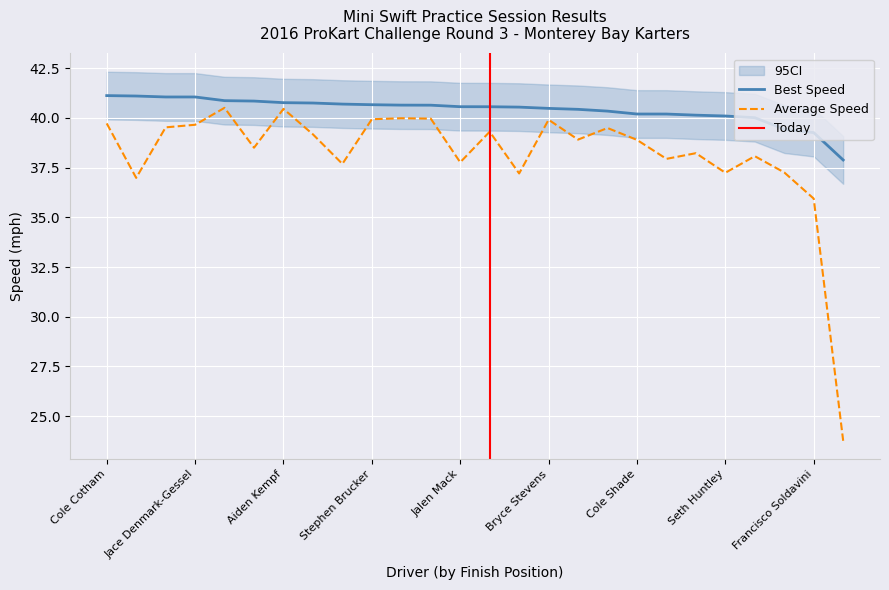

What is the sum of the Best Lap time values at Carson Mallett and Braydon Perry?

80.1